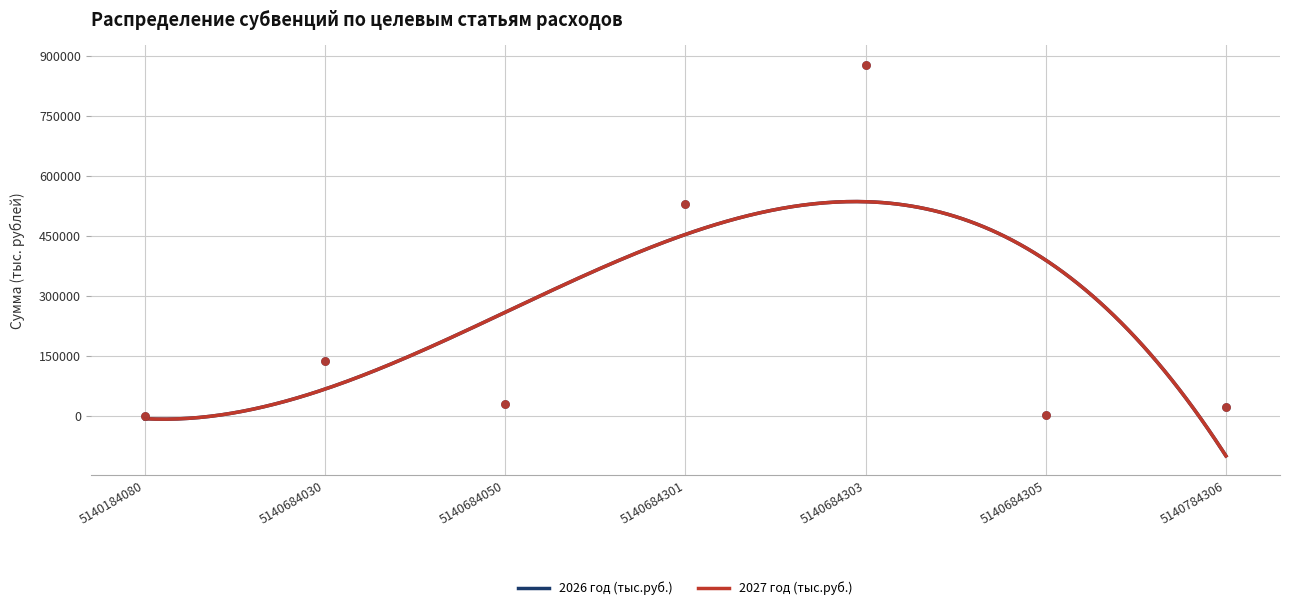

Which series contains the highest Y value?

2026 год (тыс.руб.)